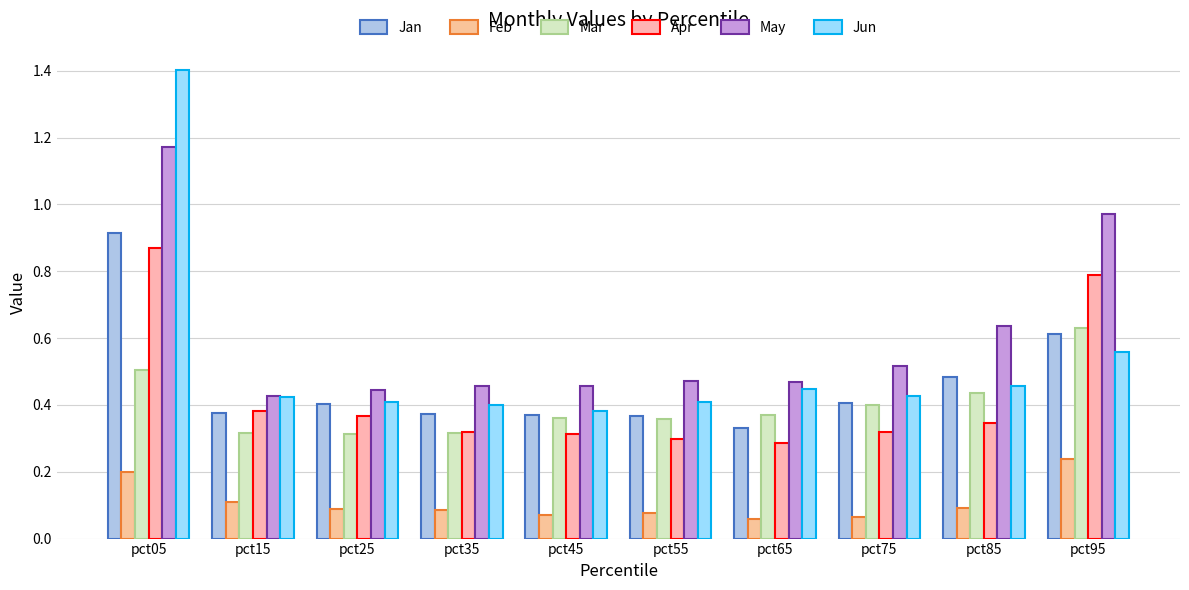

At which category is the sum across all series the highest?

pct05